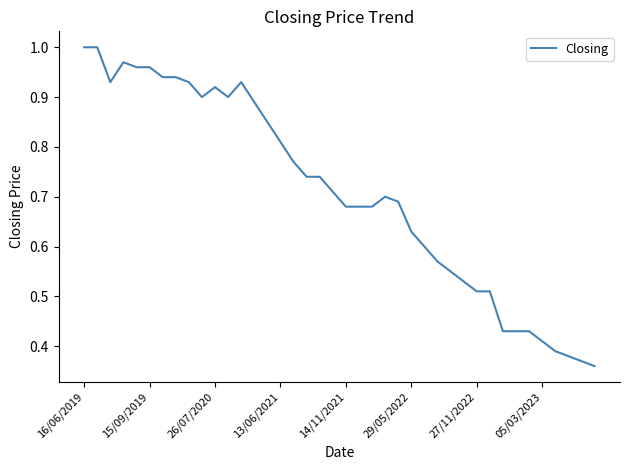

Reading left to right, transcribe all the data shown in this chart.

1.0	1.0	0.9	1.0	1.0	1.0	0.9	0.9	0.9	0.9	0.9	0.9	0.9	0.9	0.8	0.8	0.8	0.7	0.7	0.7	0.7	0.7	0.7	0.7	0.7	0.6	0.6	0.6	0.6	0.5	0.5	0.5	0.4	0.4	0.4	0.4	0.4	0.4	0.4	0.4